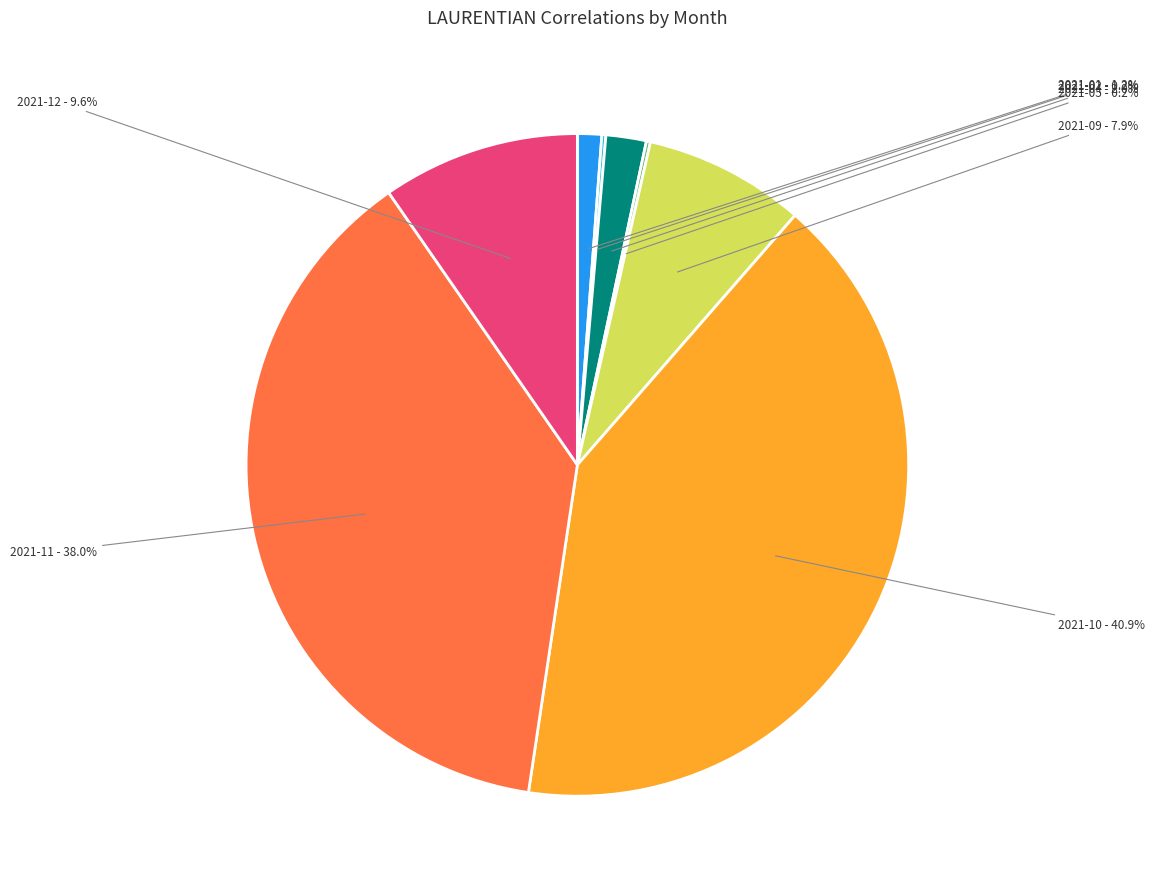

The 2021-04 slice represents 2% of the pie. True or false?

True